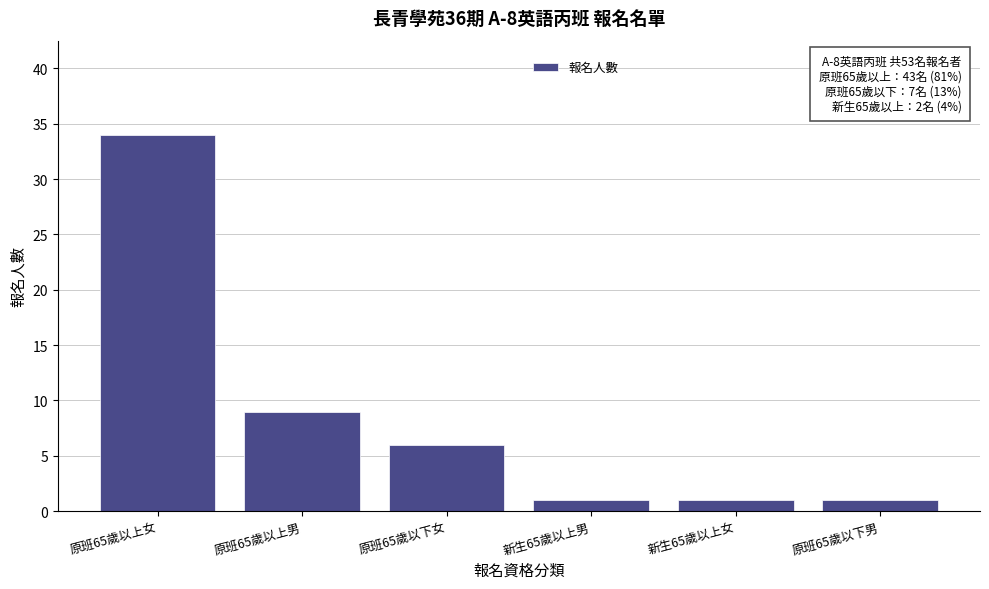

Reading left to right, list all the values displayed in this chart.

原班65歲以上女=34	原班65歲以上男=9	原班65歲以下女=6	新生65歲以上男=1	新生65歲以上女=1	原班65歲以下男=1